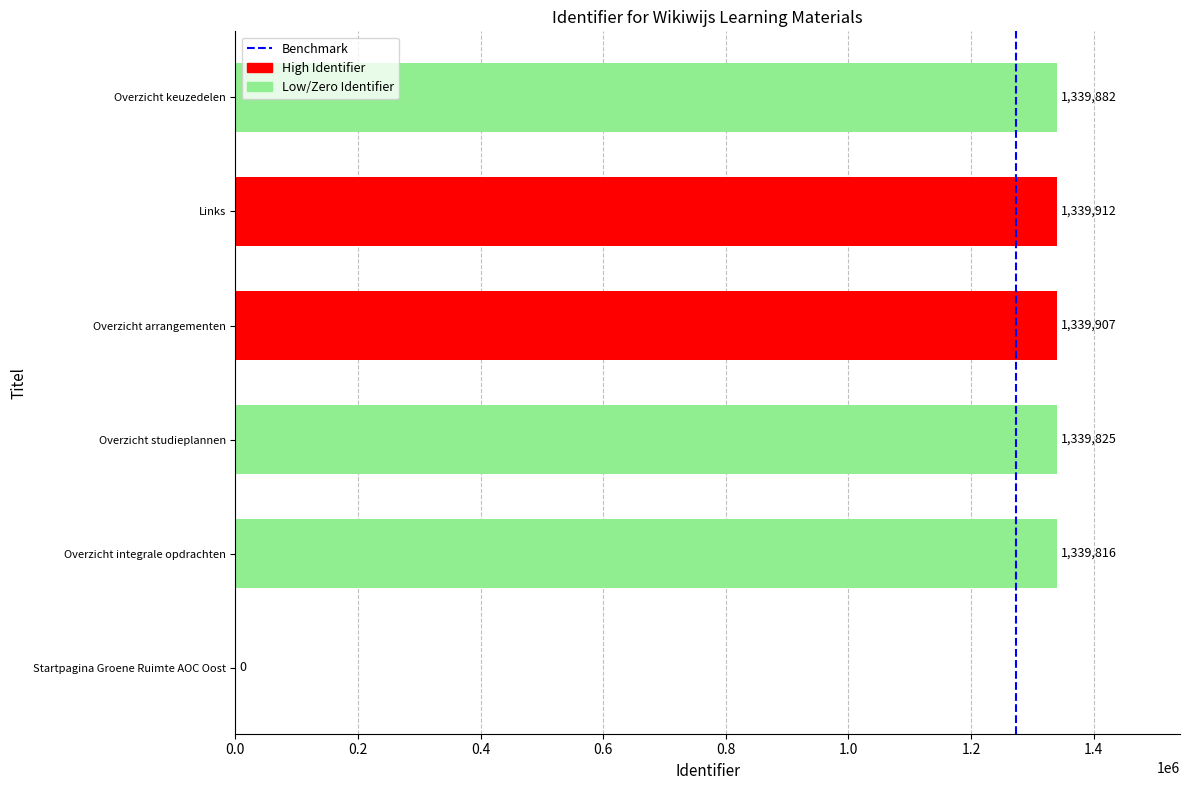

What is the difference between the values at Overzicht keuzedelen and Startpagina Groene Ruimte AOC Oost?

1339882